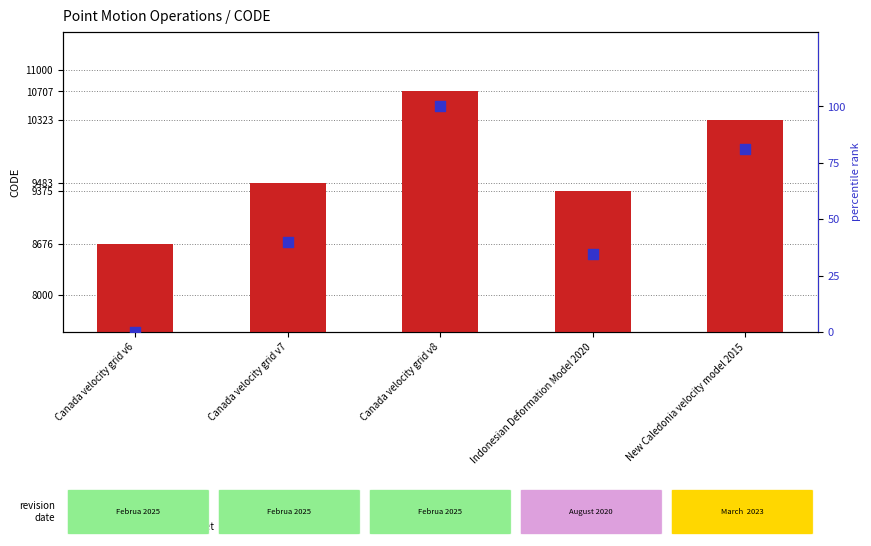

Is the value of percentile rank within set at Canada velocity grid v6 greater than the value of CODE (numeric) at Canada velocity grid v8?

No